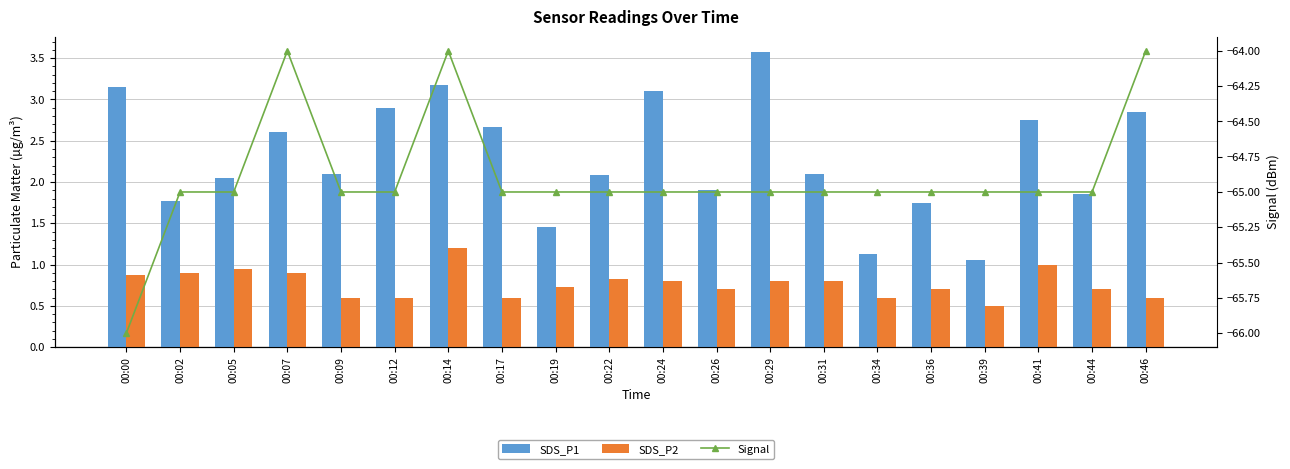

Which category has the lowest value across all series?

00:00